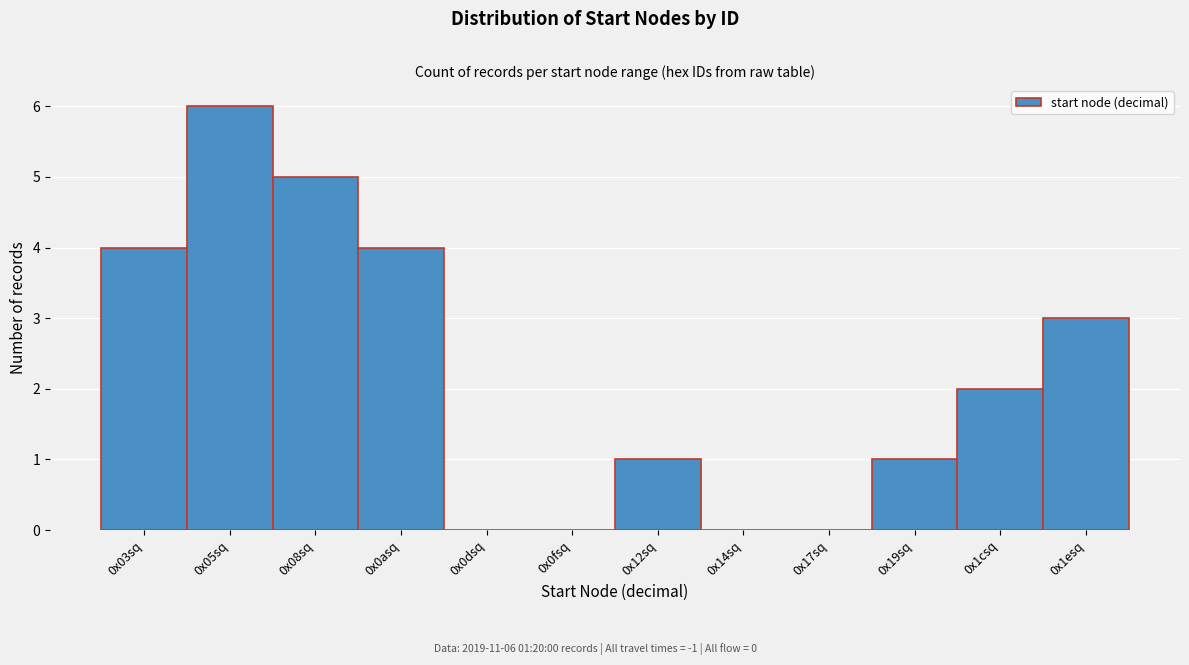

Reading left to right, transcribe all the data shown in this chart.

0x03sq=4	0x05sq=6	0x08sq=5	0x0asq=4	0x0dsq=0	0x0fsq=0	0x12sq=1	0x14sq=0	0x17sq=0	0x19sq=1	0x1csq=2	0x1esq=3